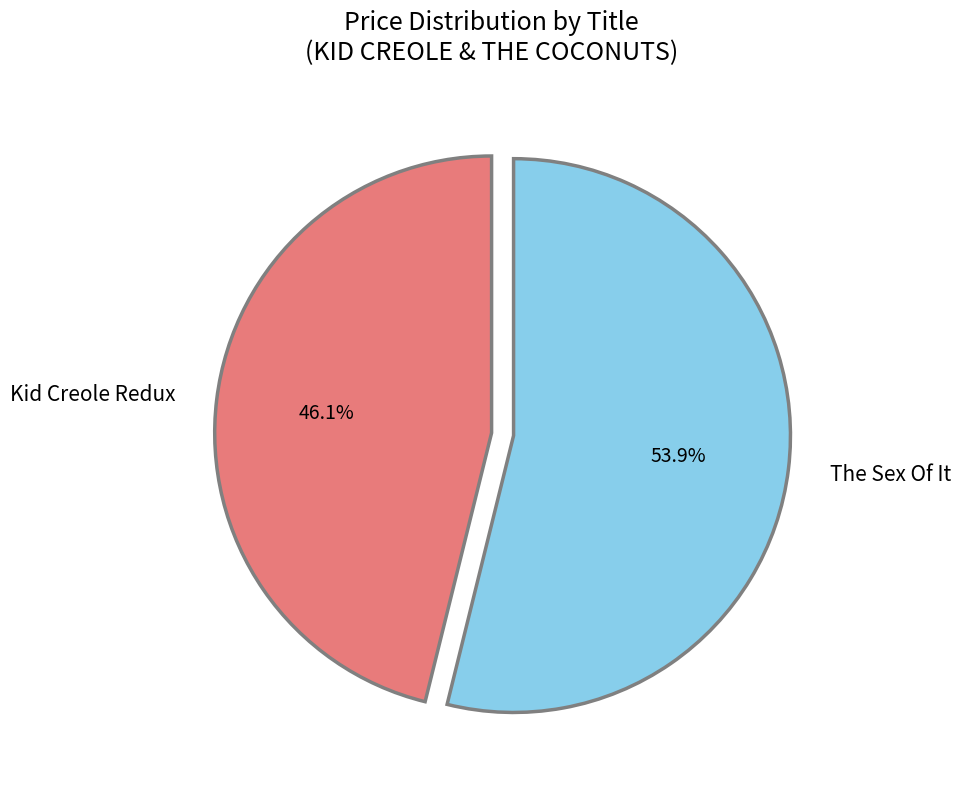

What percentage is the The Sex Of It slice, to the nearest percent?

54%